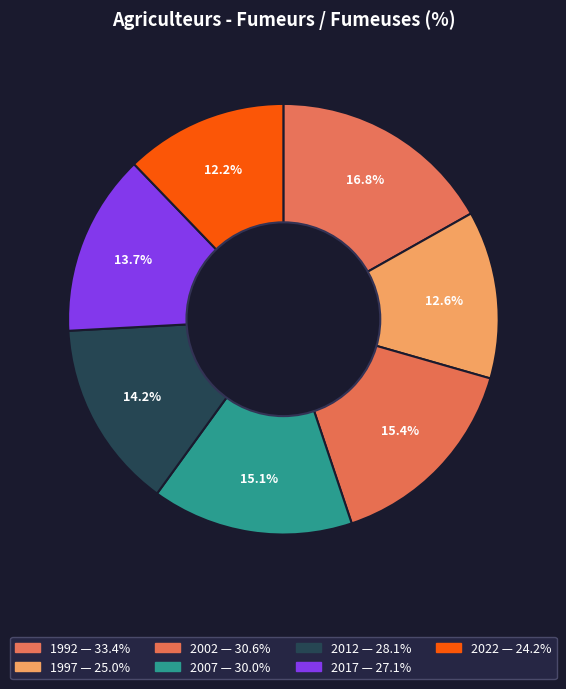

What is the total percentage of 2007 and 2012?

29.3%